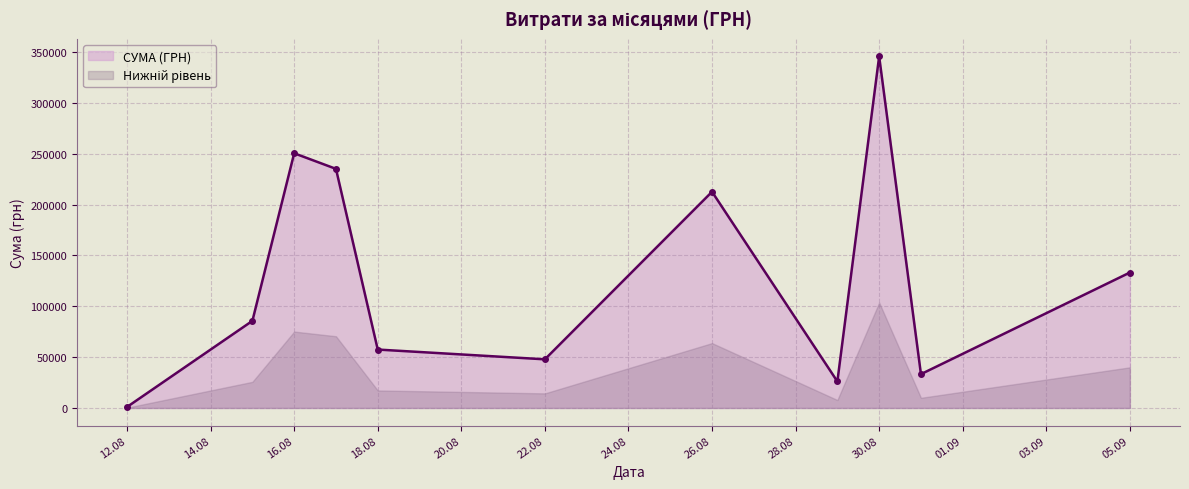

True or false: СУМА (ГРН) has more than 0 interior local peaks.

True